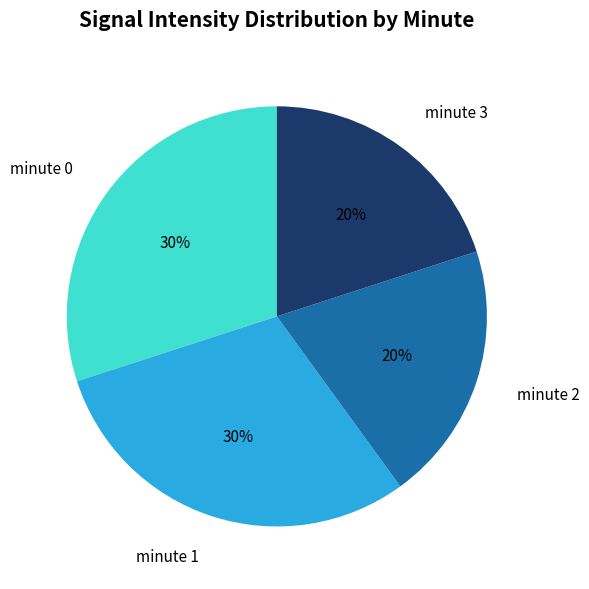

Combined, do minute 2 and minute 3 account for over 50%?

No